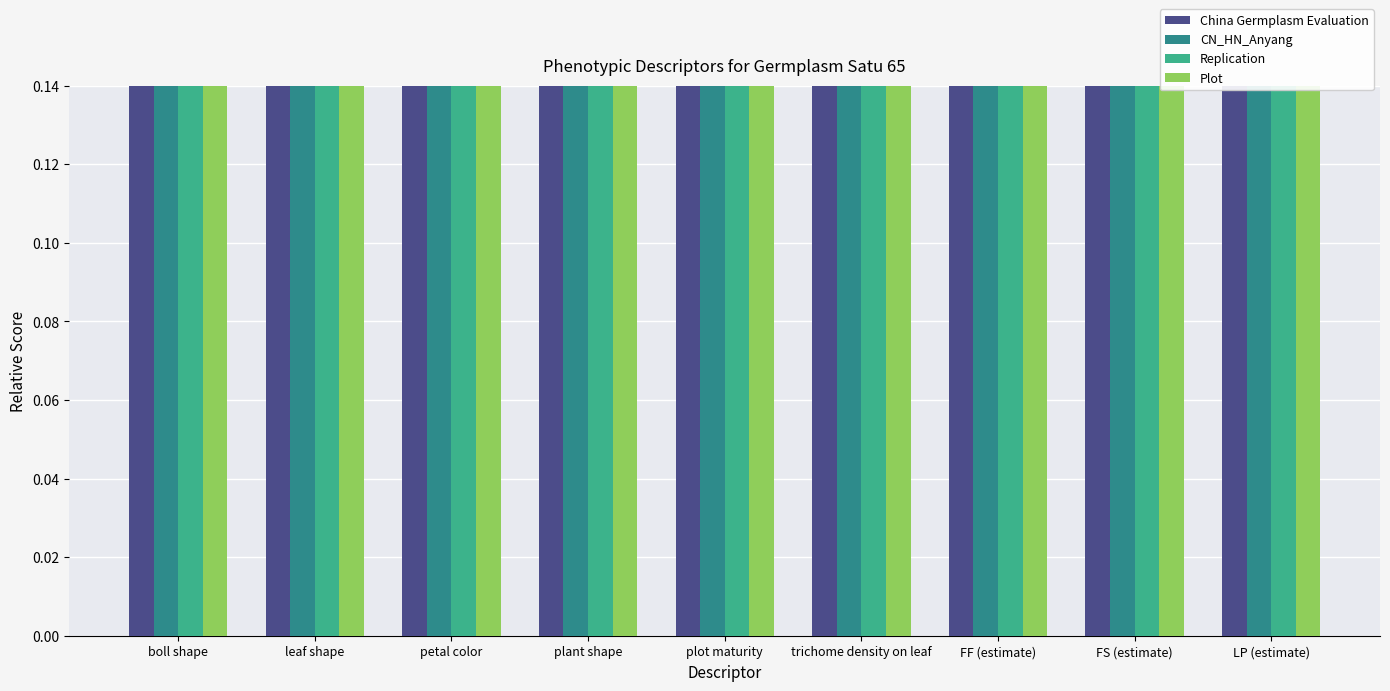

What position from the left is LP (estimate)?

9